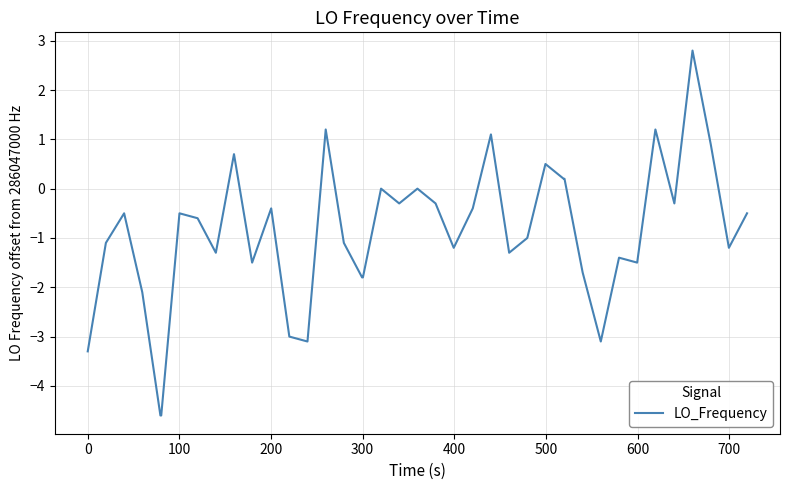

What is the difference between the maximum and minimum values?

7.4